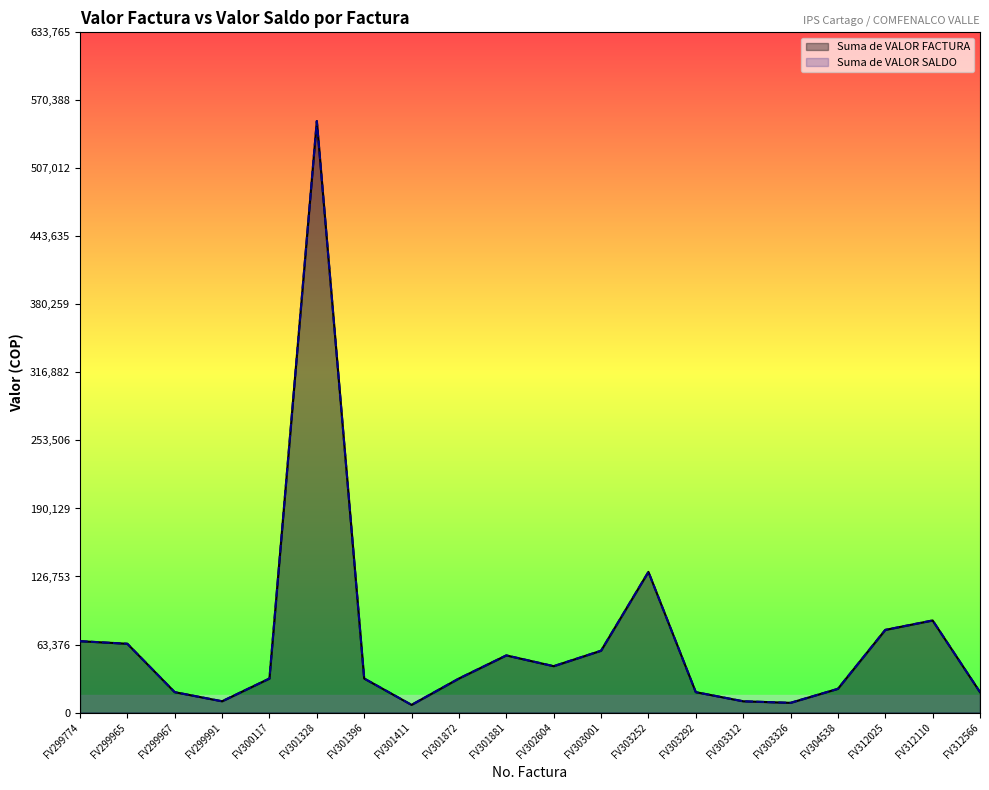

Is it true that Suma de VALOR FACTURA equals 12190 at FV301872?

False